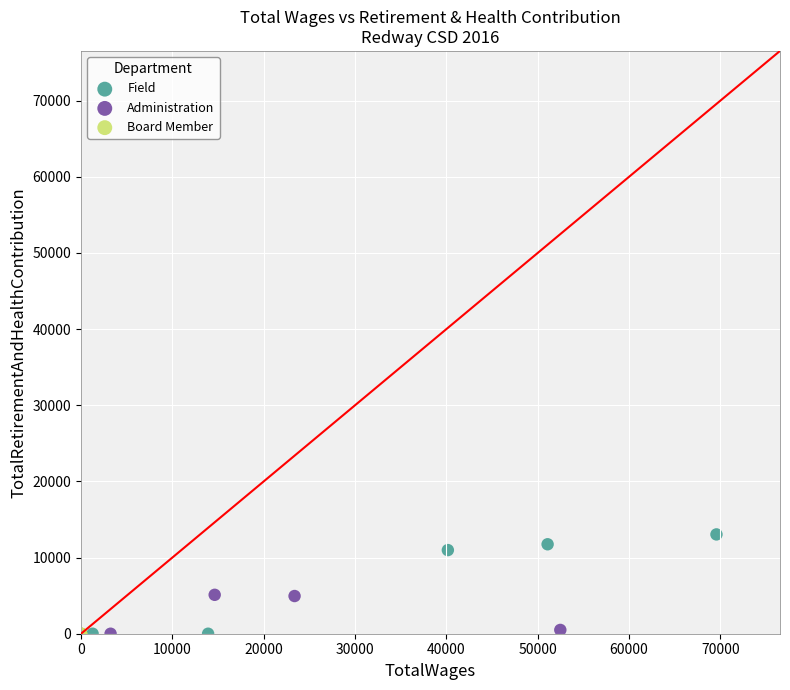

Which series contains the highest Y value?

Field